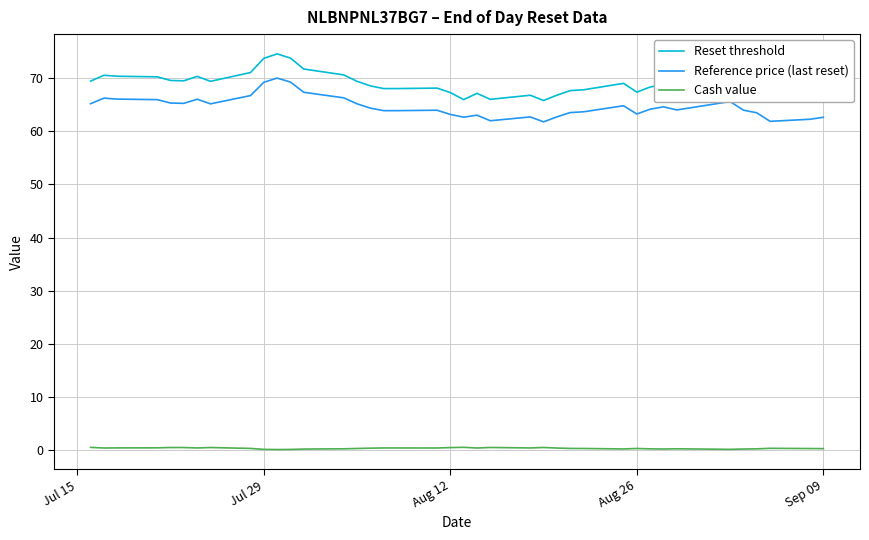

True or false: Cash value and Reference price (last reset) cross at least once.

False